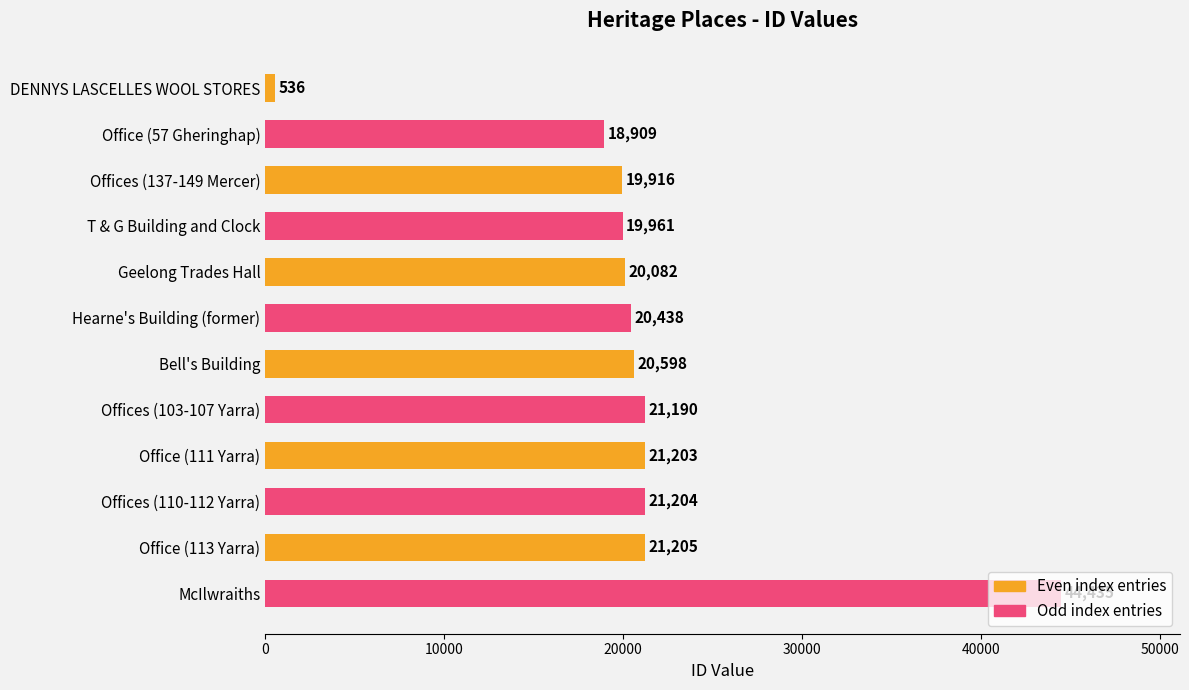

What is the value of the 11th bar from the top?

21205